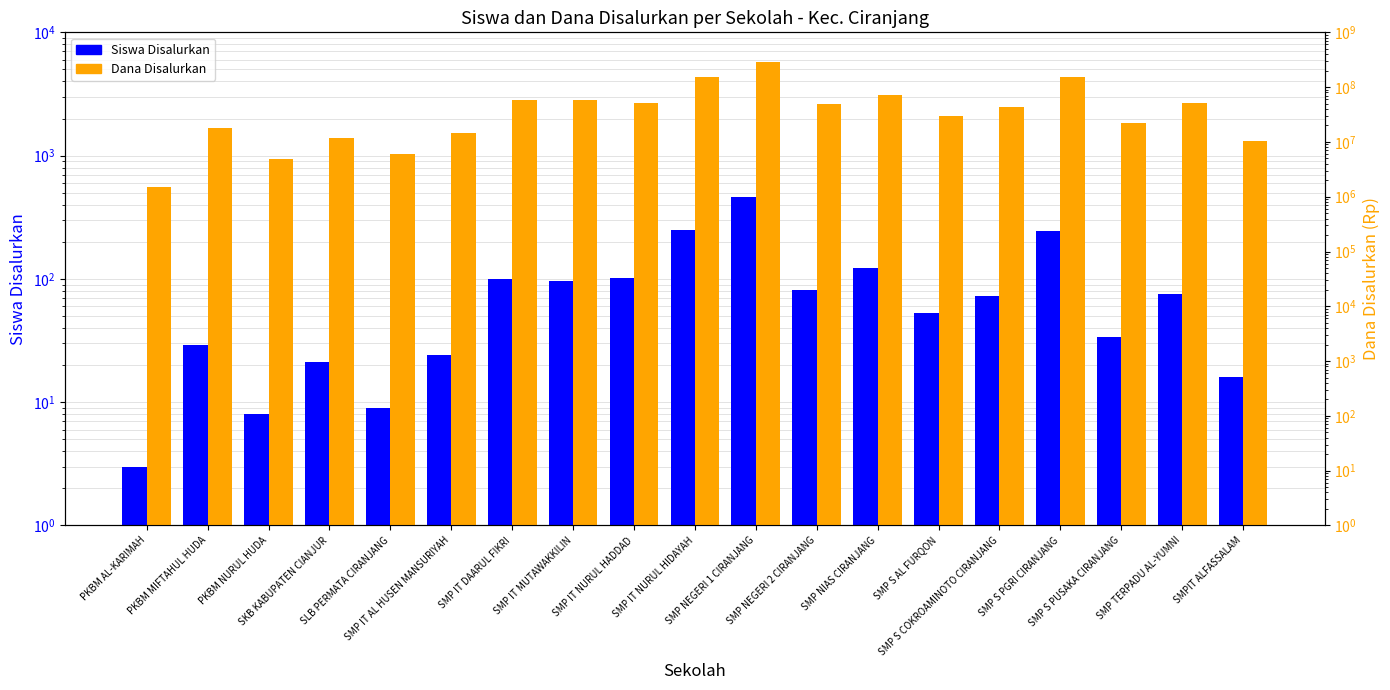

What is the sum of all Dana Disalurkan values?

1090125000